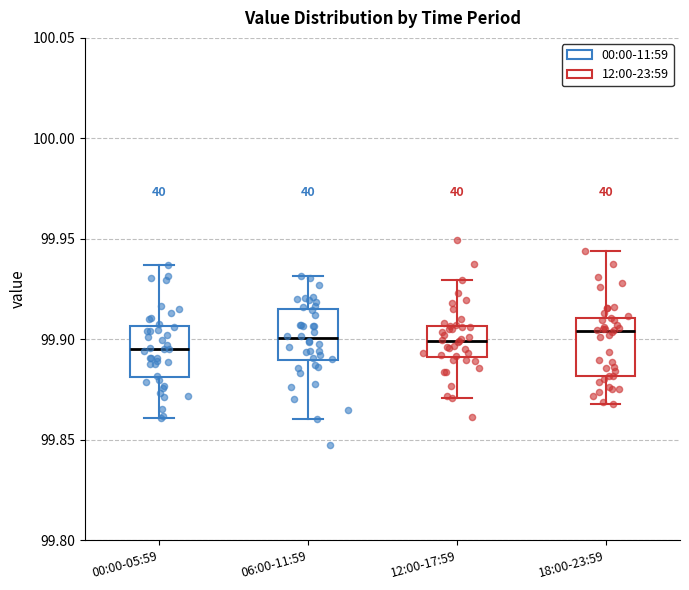

Reading left to right, transcribe this box plot: for each box, give where its median line is, the range the box spans, and where its two whiskers end, as read against the y-axis. The values are not printed on the chart, so give them approximately, as read against the axis.

00:00-05:59: median 99.895, box 99.880 to 99.905, whiskers 99.860 to 99.935
06:00-11:59: median 99.900, box 99.890 to 99.915, whiskers 99.860 to 99.930
12:00-17:59: median 99.900, box 99.890 to 99.905, whiskers 99.870 to 99.930
18:00-23:59: median 99.905, box 99.880 to 99.910, whiskers 99.870 to 99.945